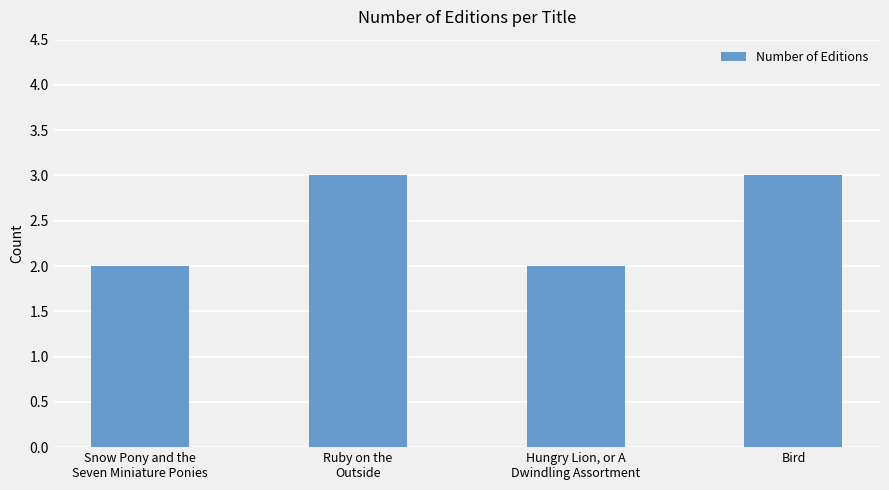

What is the label of the 1st bar from the left?

Snow Pony and the
Seven Miniature Ponies